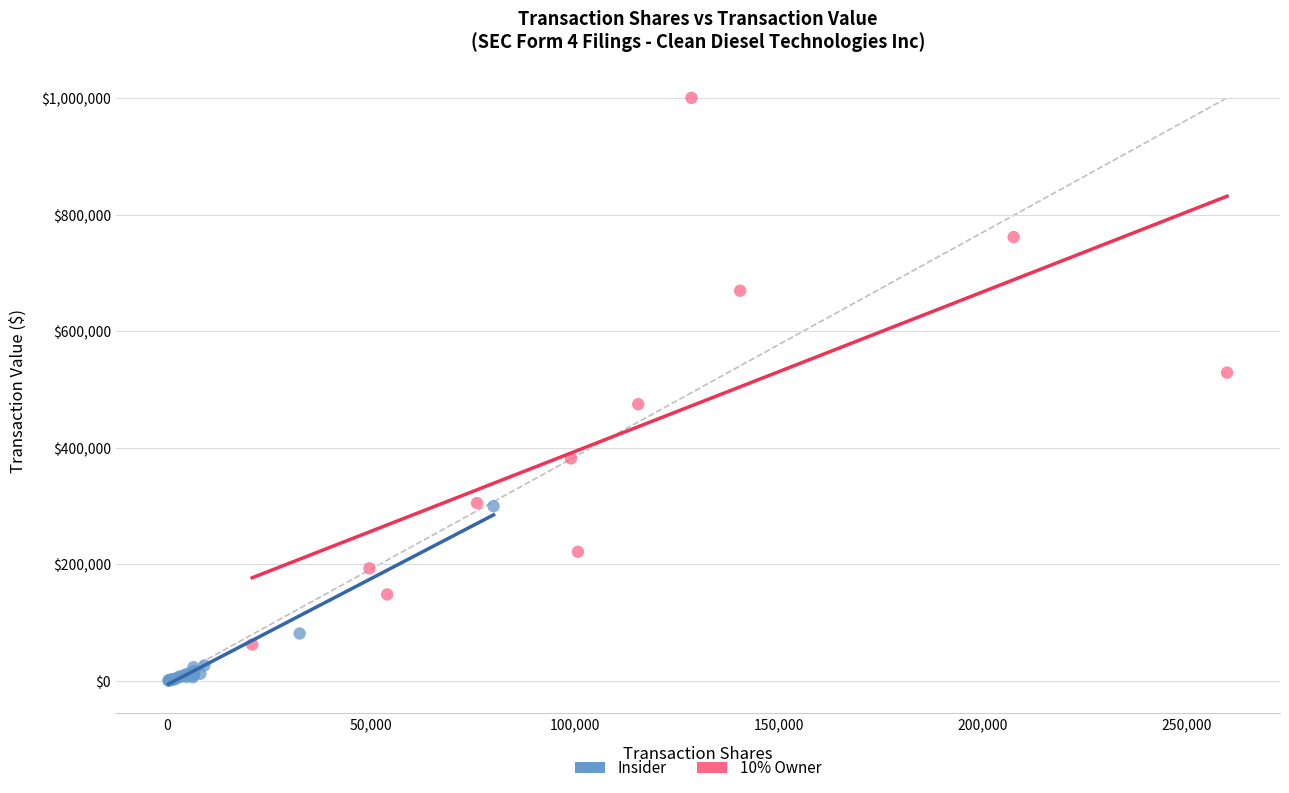

Which series reaches the maximum Y coordinate?

10% Owner